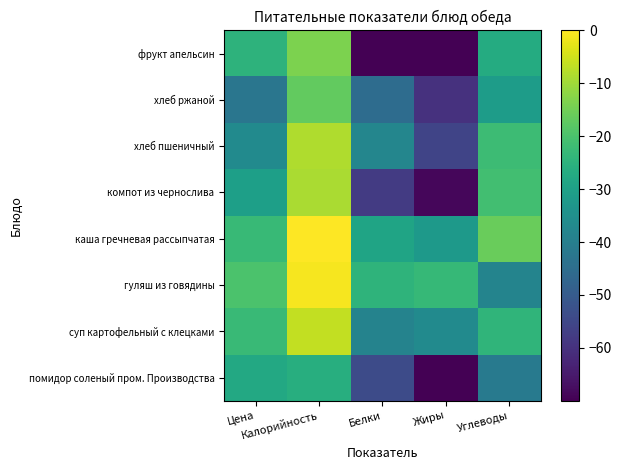

Reading left to right, transcribe all the data shown in this chart.

помидор соленый пром. Производства: Цена=-27.7	Калорийность=-26.2	Белки=-54.1	Жиры=-72.2	Углеводы=-41.3
суп картофельный с клецками: Цена=-22.4	Калорийность=-6.5	Белки=-38.7	Жиры=-36.4	Углеводы=-24.2
гуляш из говядины: Цена=-19.7	Калорийность=-0.9	Белки=-24.5	Жиры=-23.2	Углеводы=-38.5
каша гречневая рассыпчатая: Цена=-22.9	Калорийность=0.0	Белки=-29.1	Жиры=-32.0	Углеводы=-16.0
компот из чернослива: Цена=-30.5	Калорийность=-8.8	Белки=-57.9	Жиры=-68.7	Углеводы=-21.2
хлеб пшеничный: Цена=-36.6	Калорийность=-8.3	Белки=-37.7	Жиры=-55.7	Углеводы=-22.0
хлеб ржаной: Цена=-42.5	Калорийность=-16.9	Белки=-45.3	Жиры=-60.1	Углеводы=-31.2
фрукт апельсин: Цена=-24.7	Калорийность=-13.9	Белки=-167.7	Жиры=-167.7	Углеводы=-26.9